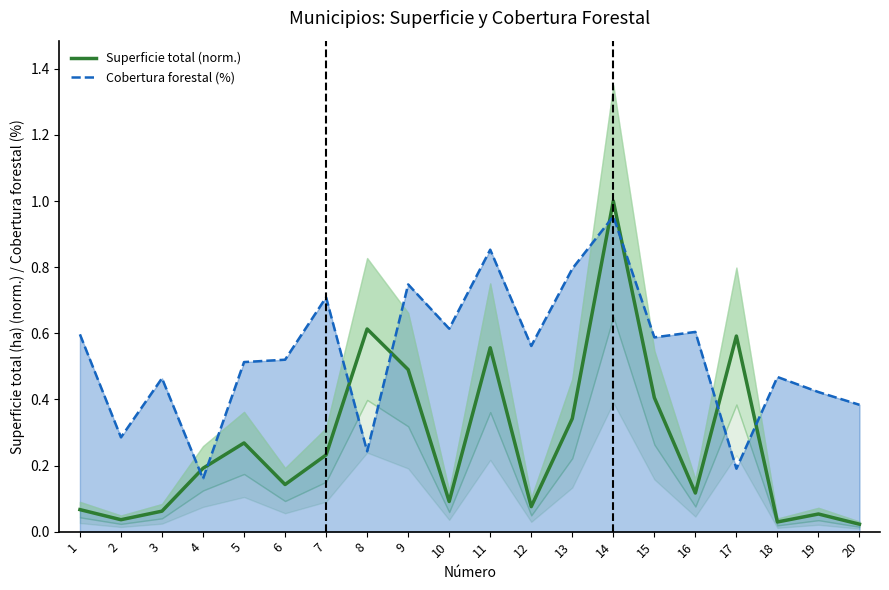

At which category does Cobertura forestal (%) reach its first local peak?

3